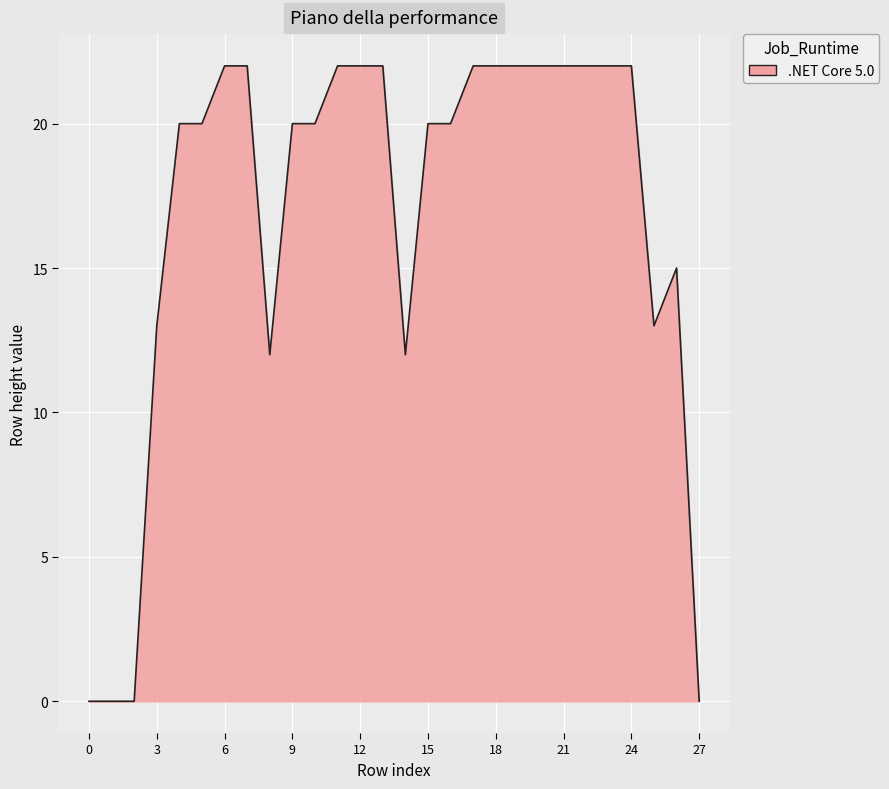

What is the greatest value displayed?

22